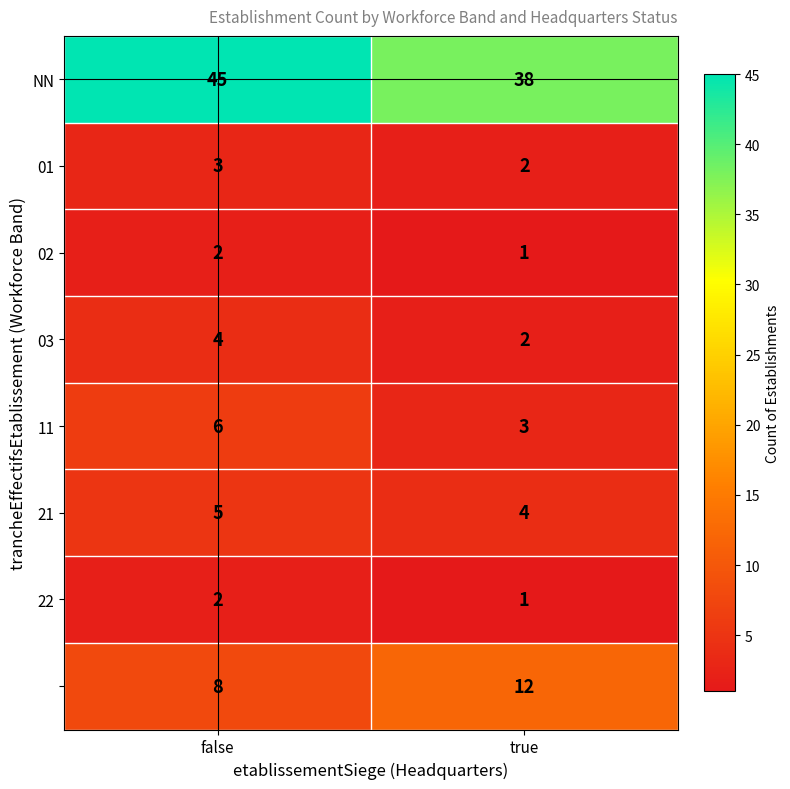

How many categories are shown in the chart?

2